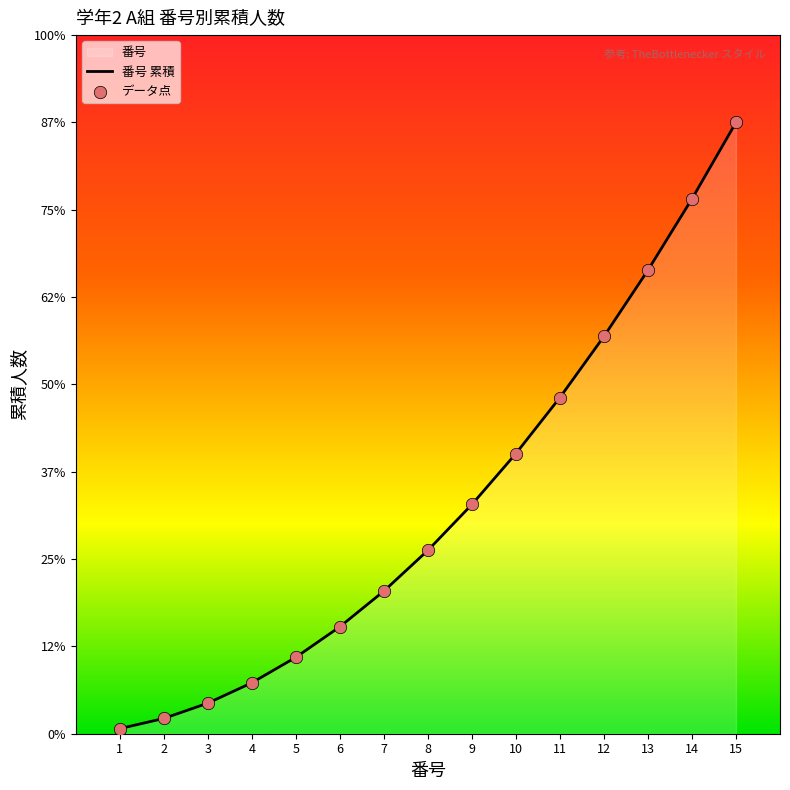

Which series reaches the maximum Y coordinate?

番号 累積